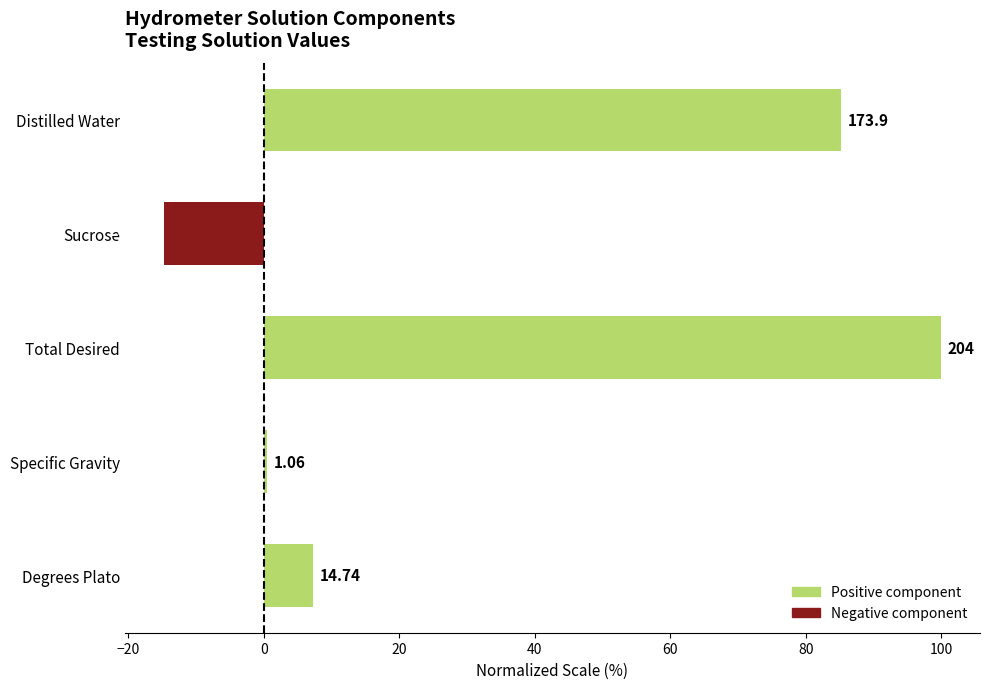

Are the bars horizontal?

Yes